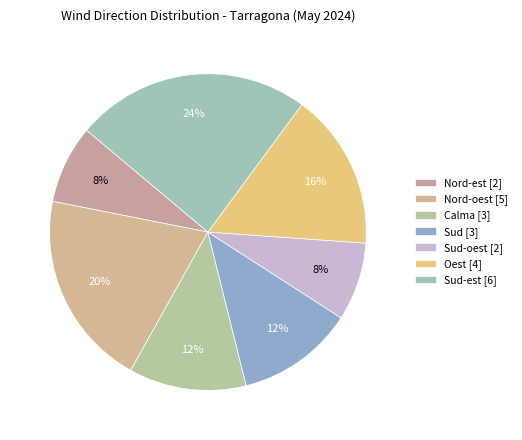

How many slices are in this pie chart?

7